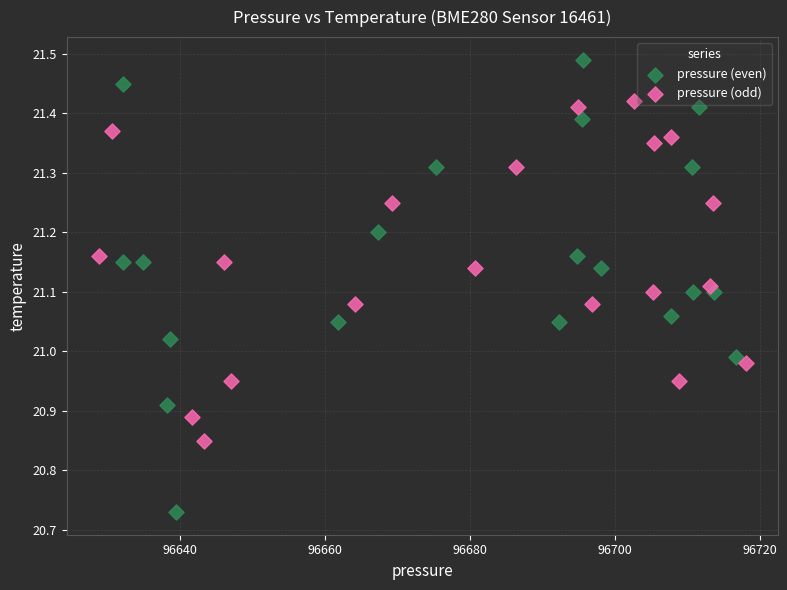

Which series contains the highest Y value?

pressure (even)